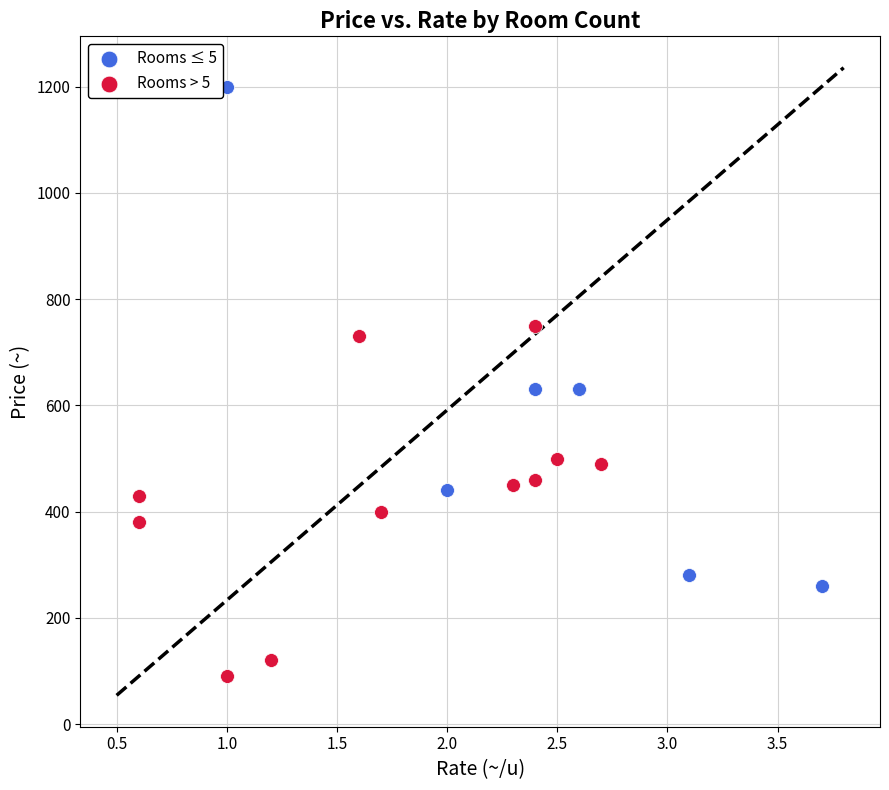

Which series has the widest spread of Y values?

Rooms ≤ 5